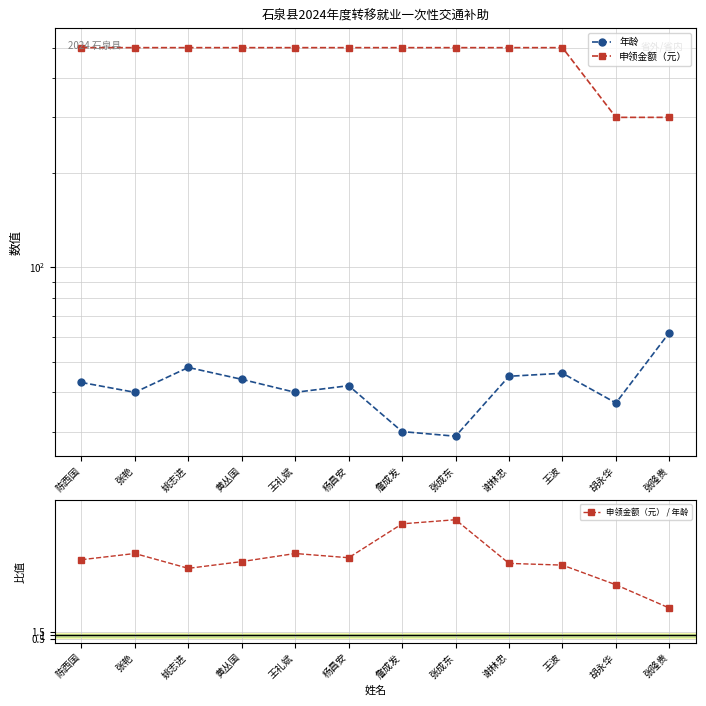

How many interior local peaks does the 年龄 series have?

3